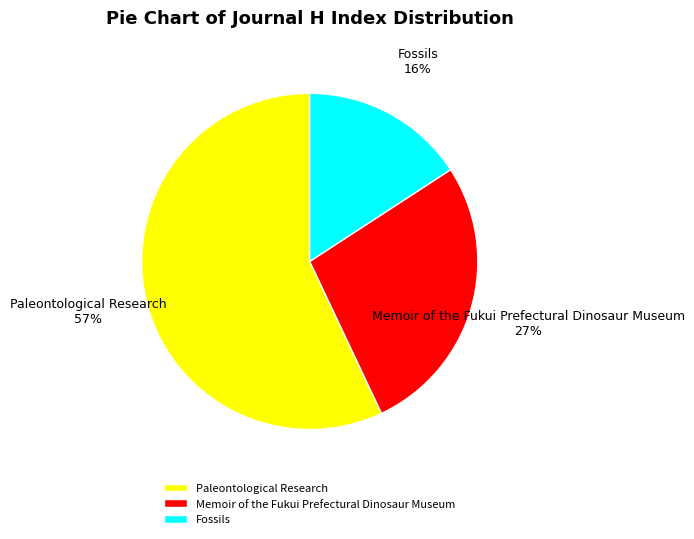

What is the smallest slice in the pie chart?

Fossils